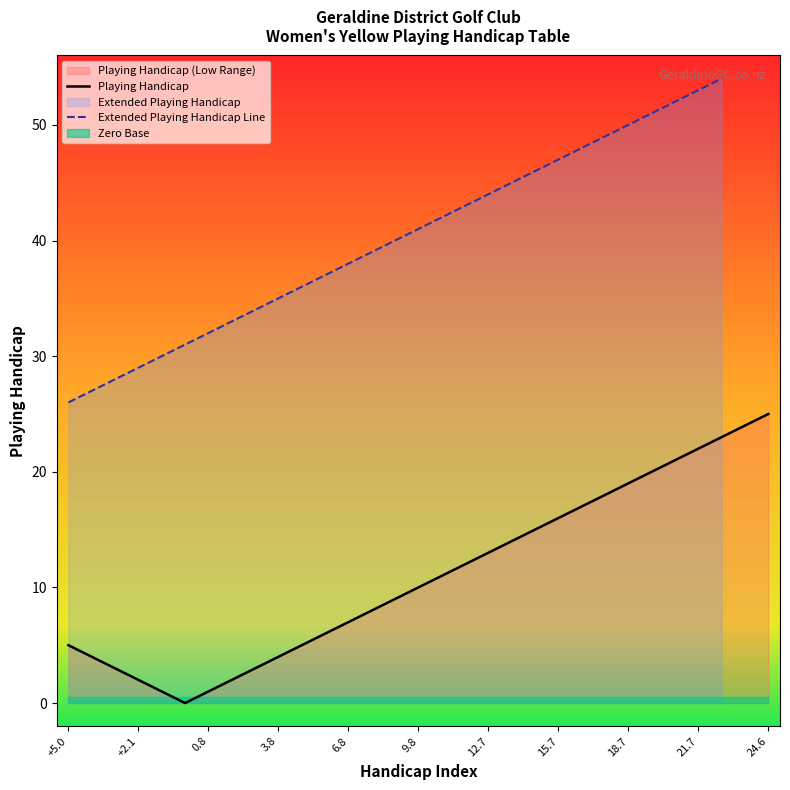

The Playing Handicap series shows 8 at +5.0. True or false?

False